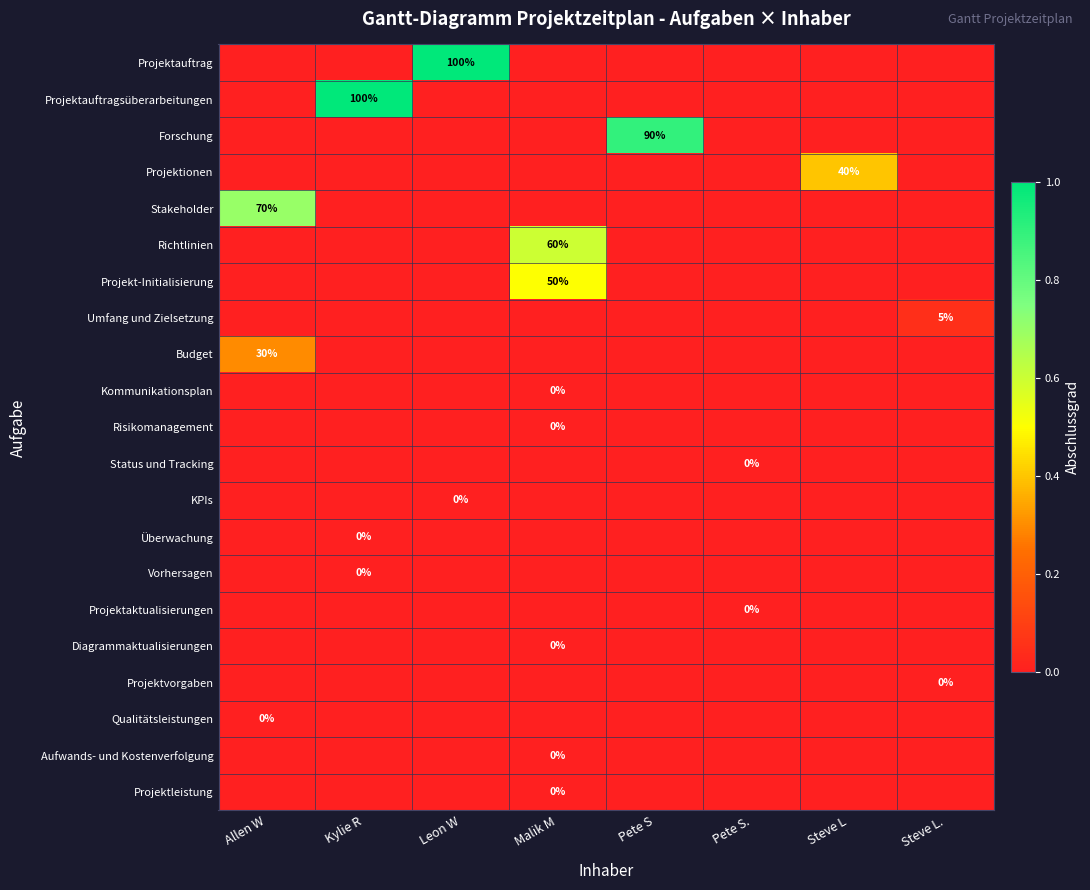

At which category is the sum across all series the highest?

Malik M